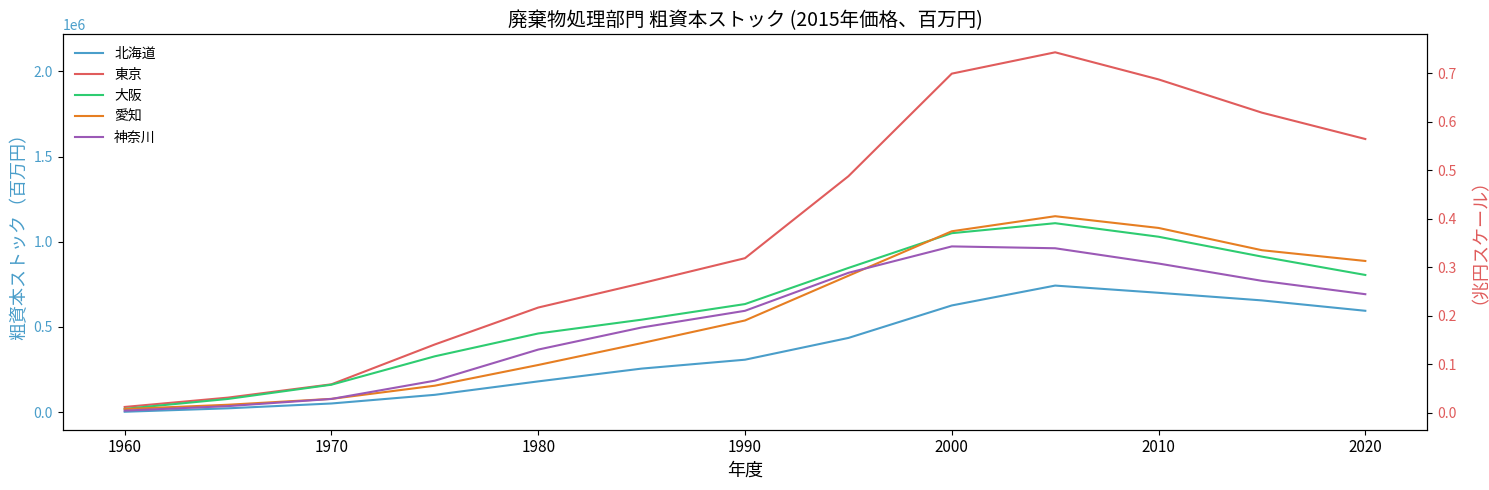

What is the difference between the maximum and second lowest values in the 東京 series?

2027767